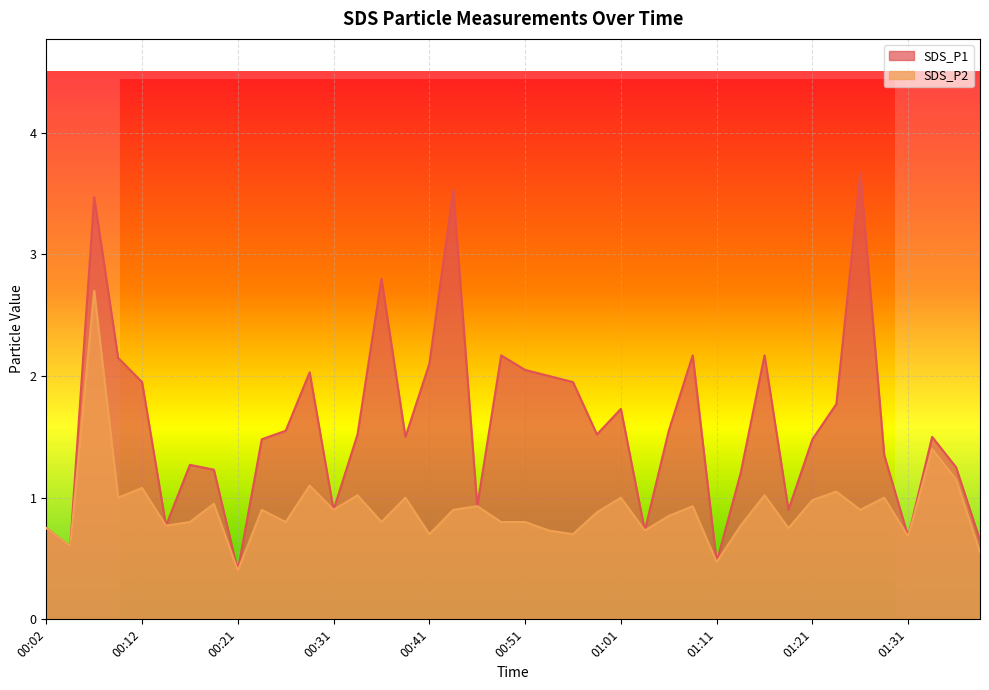

Which series has the widest spread of values?

SDS_P1